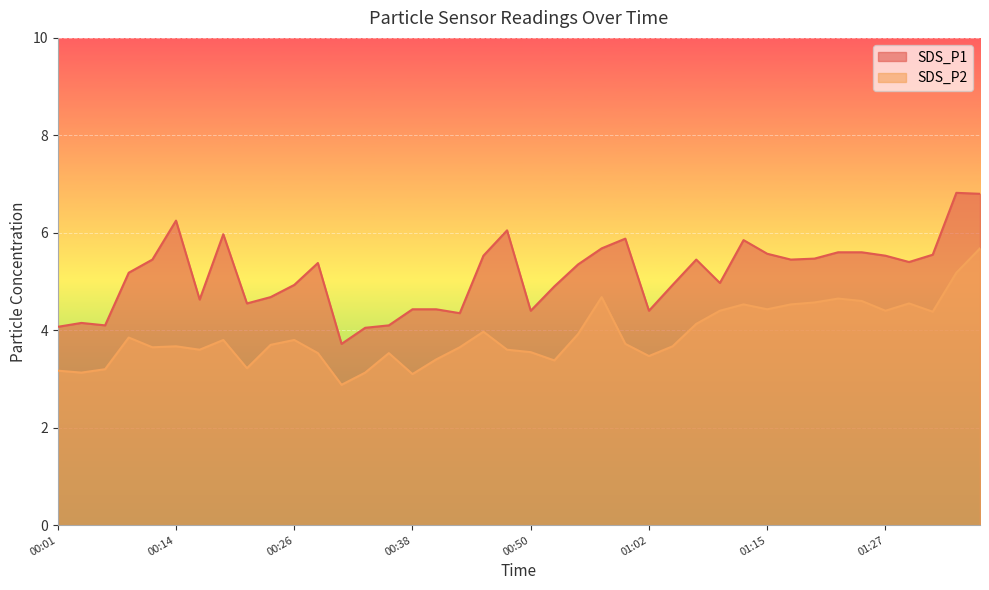

At which label does SDS_P1 first exceed 5?

00:09